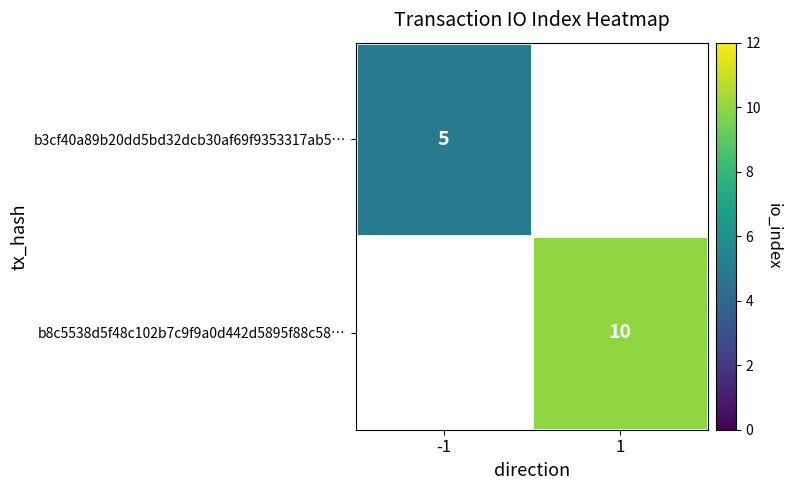

The value of b3cf40a89b20dd5bd32dcb30af69f9353317ab5… at -1 is 1. True or false?

False